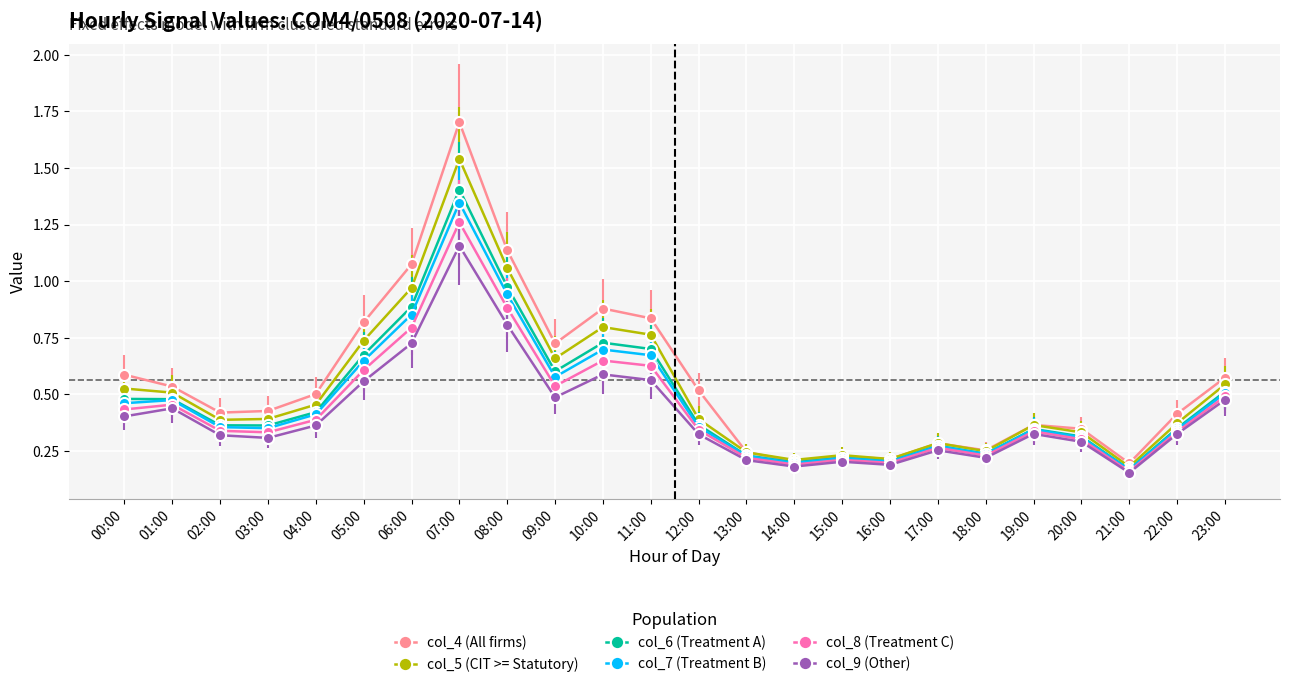

Which series has the widest spread of values?

col_4 (All firms)